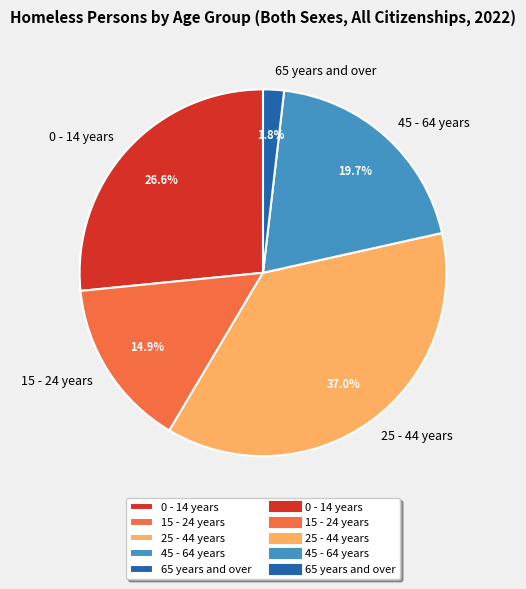

What percentage is NOT represented by 0 - 14 years?

73.4%